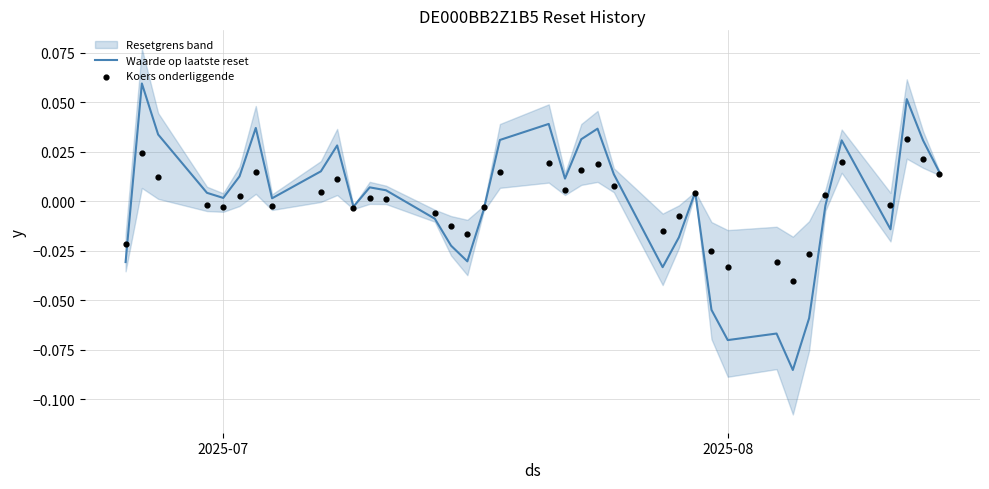

At which category is the sum across all series the highest?

2025-08